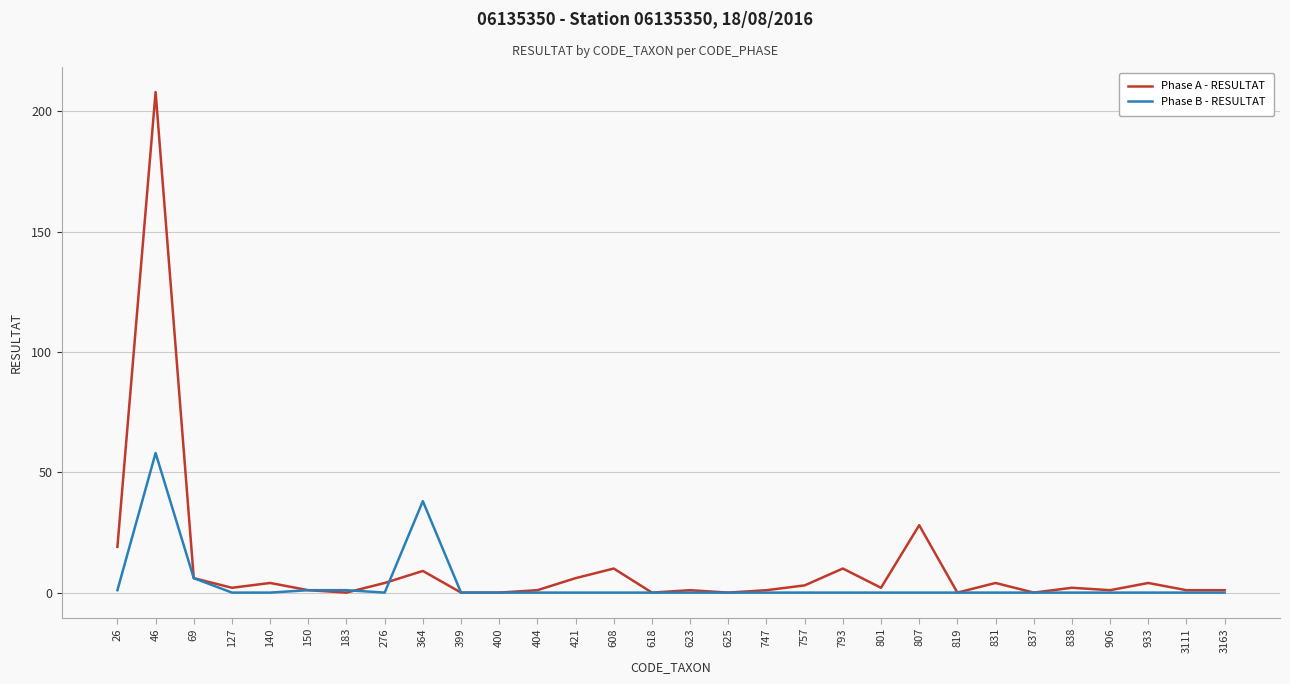

Rank the series by their maximum value, from highest to lowest.

Phase A - RESULTAT, Phase B - RESULTAT